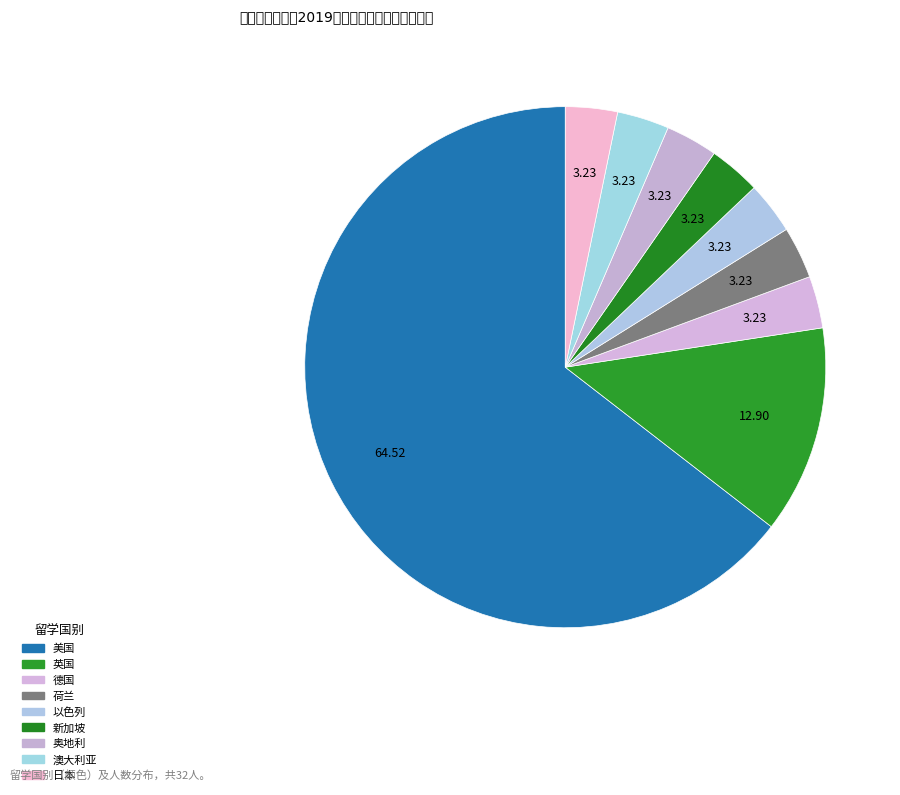

Approximately how many times larger is the value at 奥地利 compared to 德国?

1.0